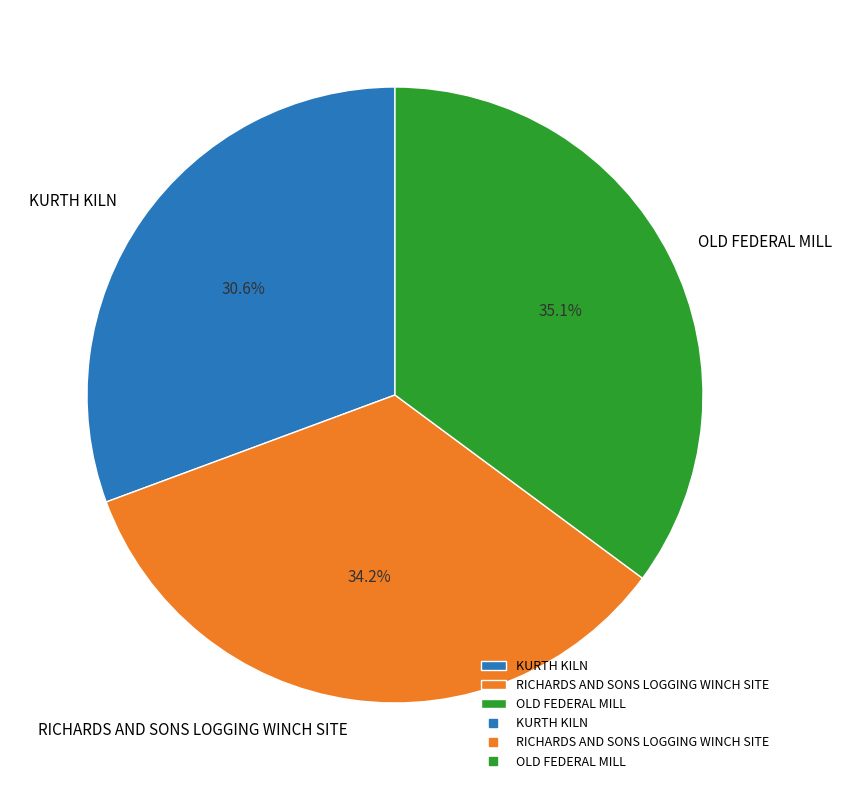

What percentage is NOT represented by RICHARDS AND SONS LOGGING WINCH SITE?

65.8%